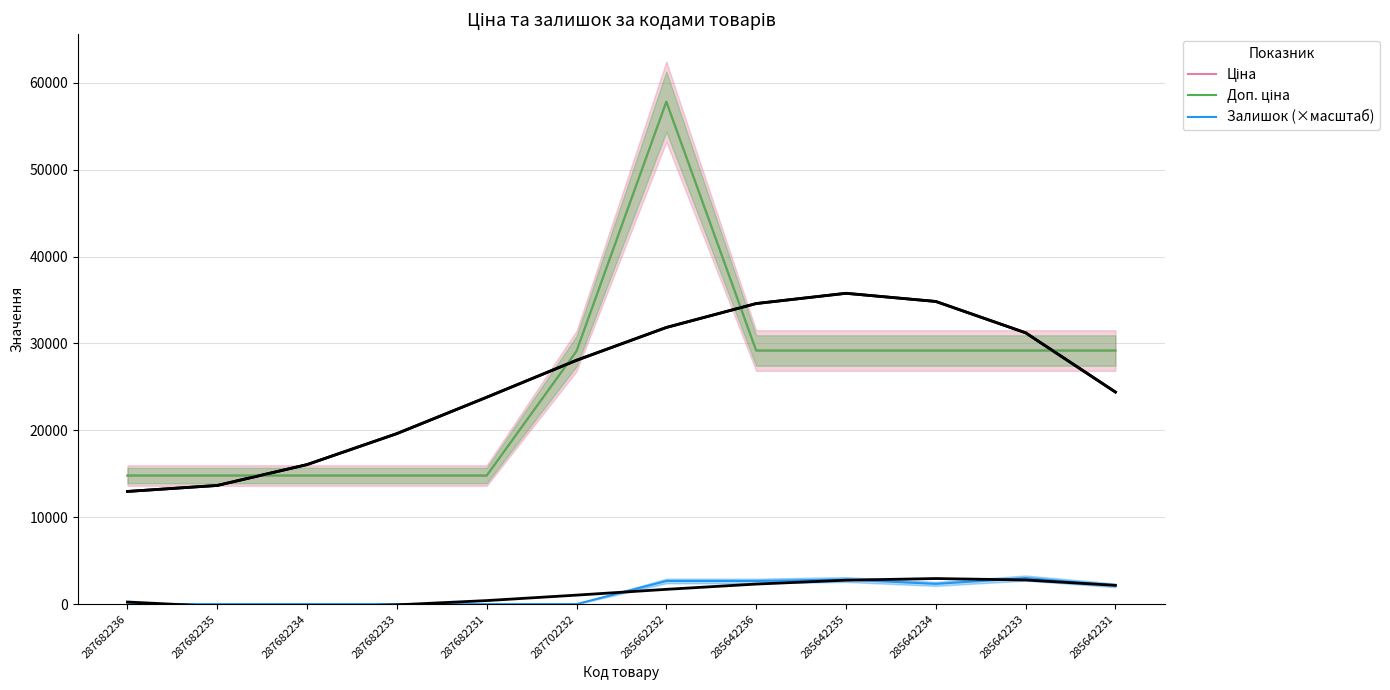

How many data points in Ціна are above 29188?

6